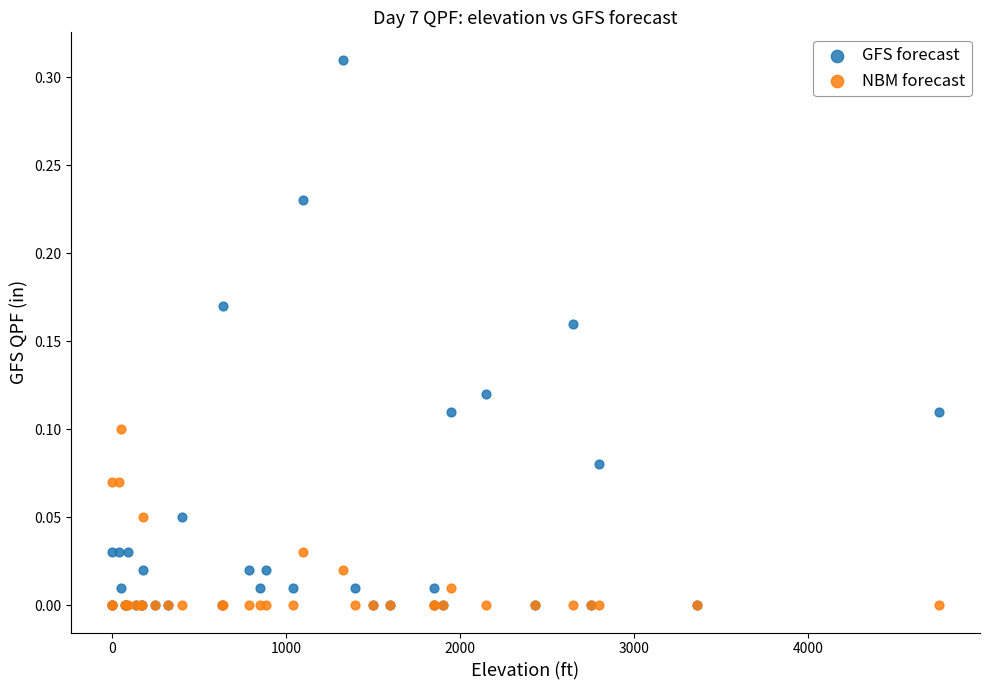

What are all the series names shown in the legend?

GFS forecast, NBM forecast